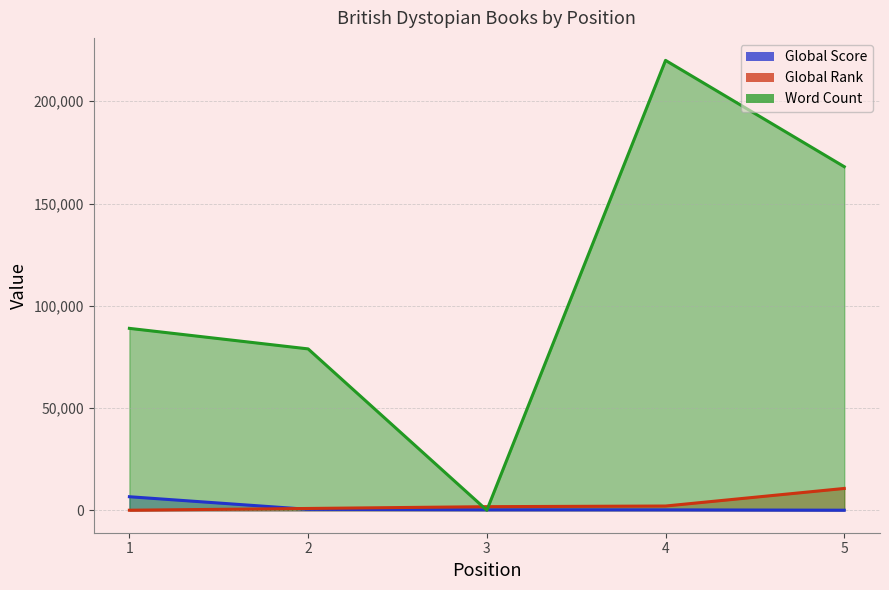

True or false: Global Score has more than 0 points higher than both neighbors.

False